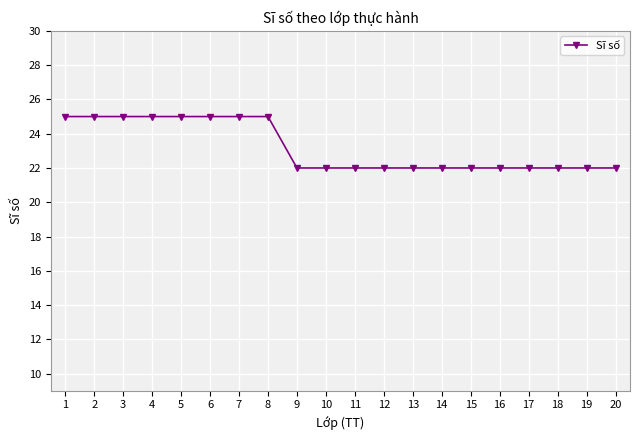

Reading left to right, what are all the values shown in this chart?

25	25	25	25	25	25	25	25	22	22	22	22	22	22	22	22	22	22	22	22